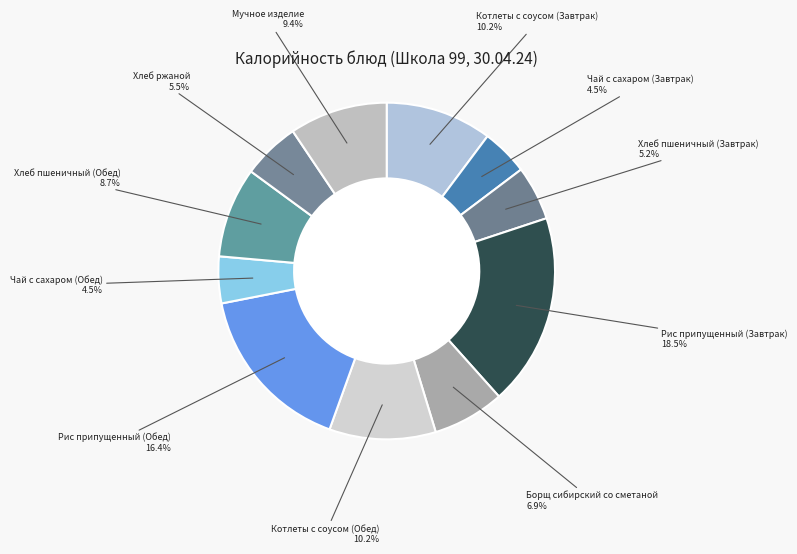

How many slices are in this pie chart?

11